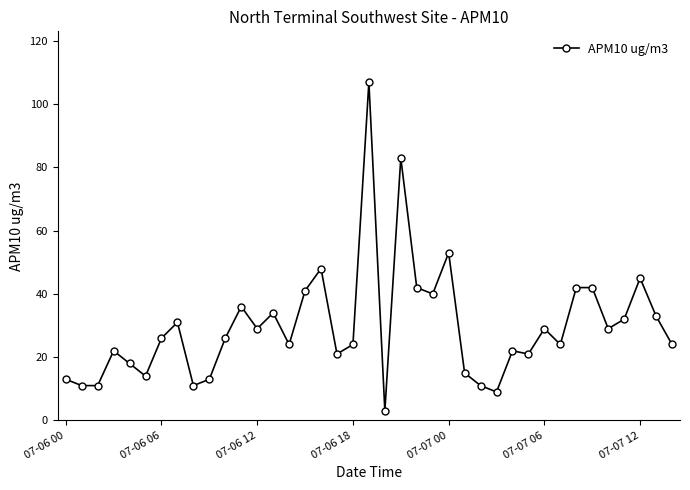

What is the maximum value shown in the chart?

107